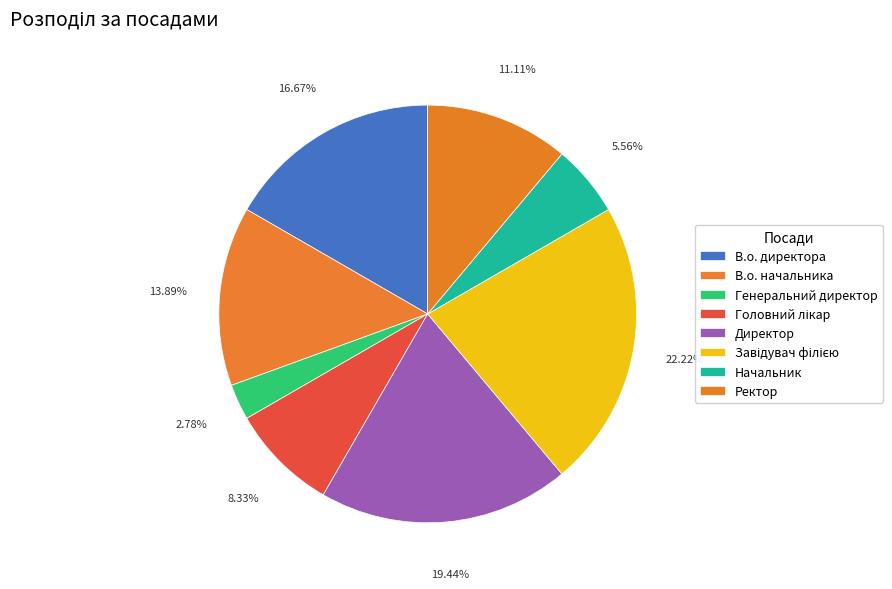

Does any single category account for the majority?

No